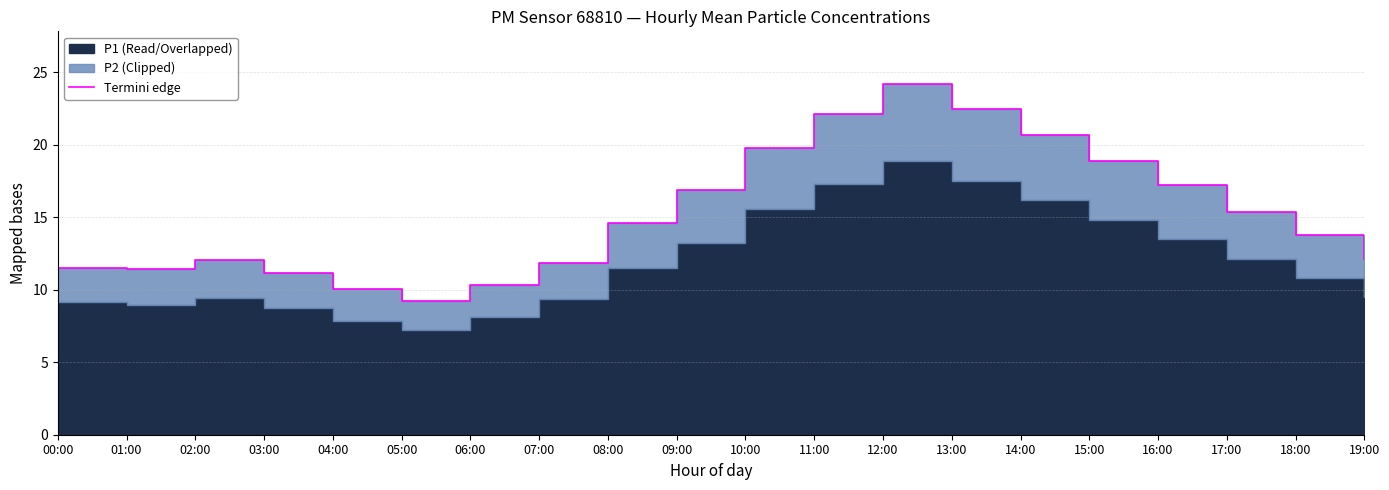

Where does the data first go above 14?

08:00